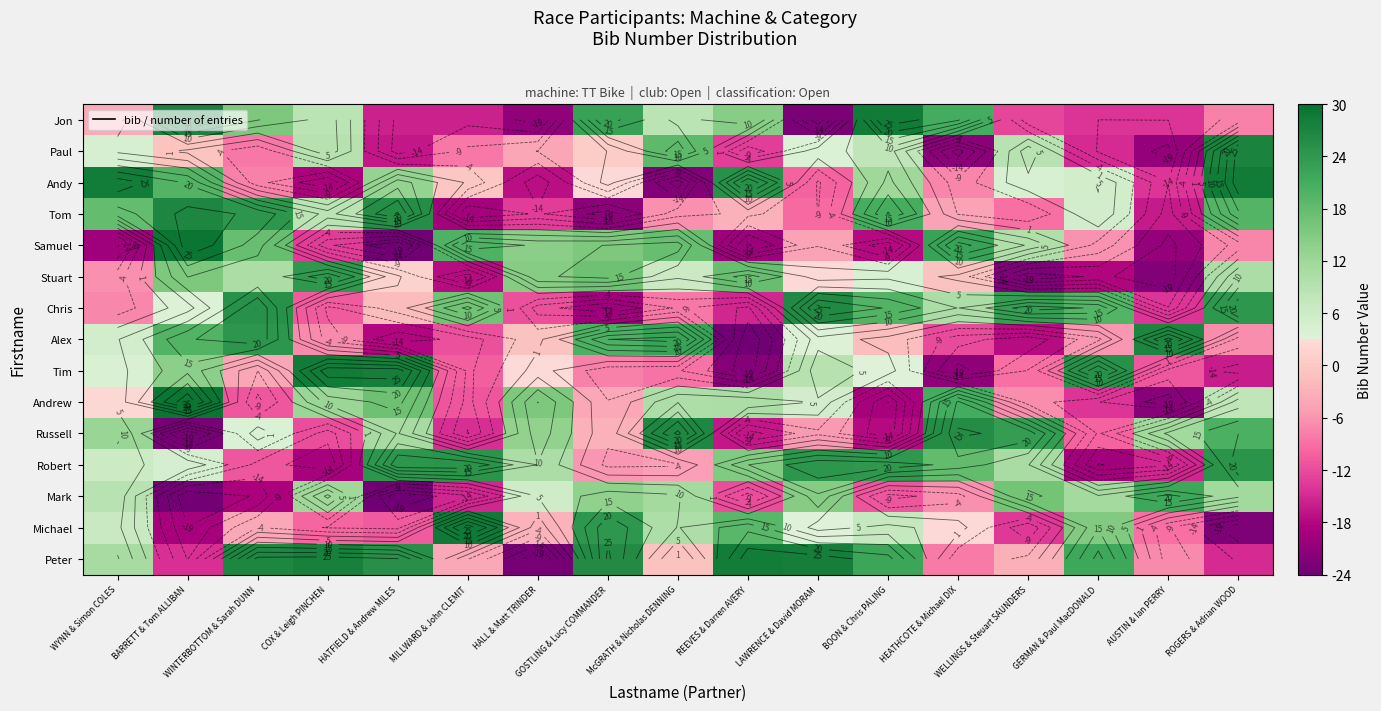

At McGRATH & Nicholas DENNING, list the series in order from largest to smallest.

Russell, Alex, Paul, Samuel, Mark, Andrew, Michael, Jon, Stuart, Peter, Robert, Tom, Chris, Tim, Andy